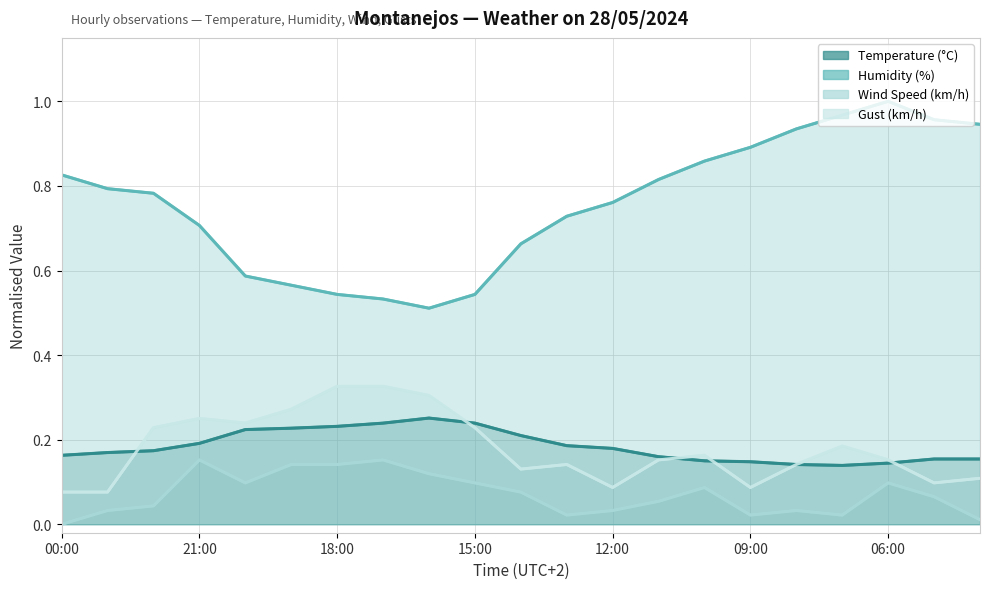

Which series has the largest total across all categories?

Humidity (%)